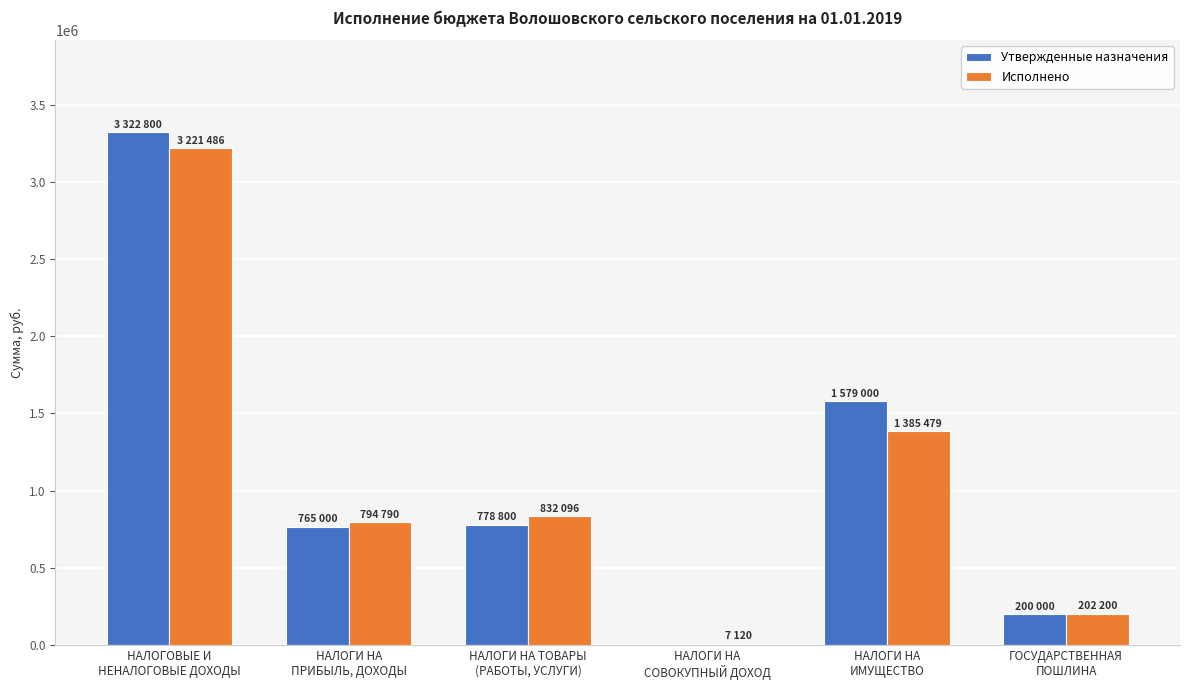

What is the sum of all Утвержденные назначения values?

6645600.0